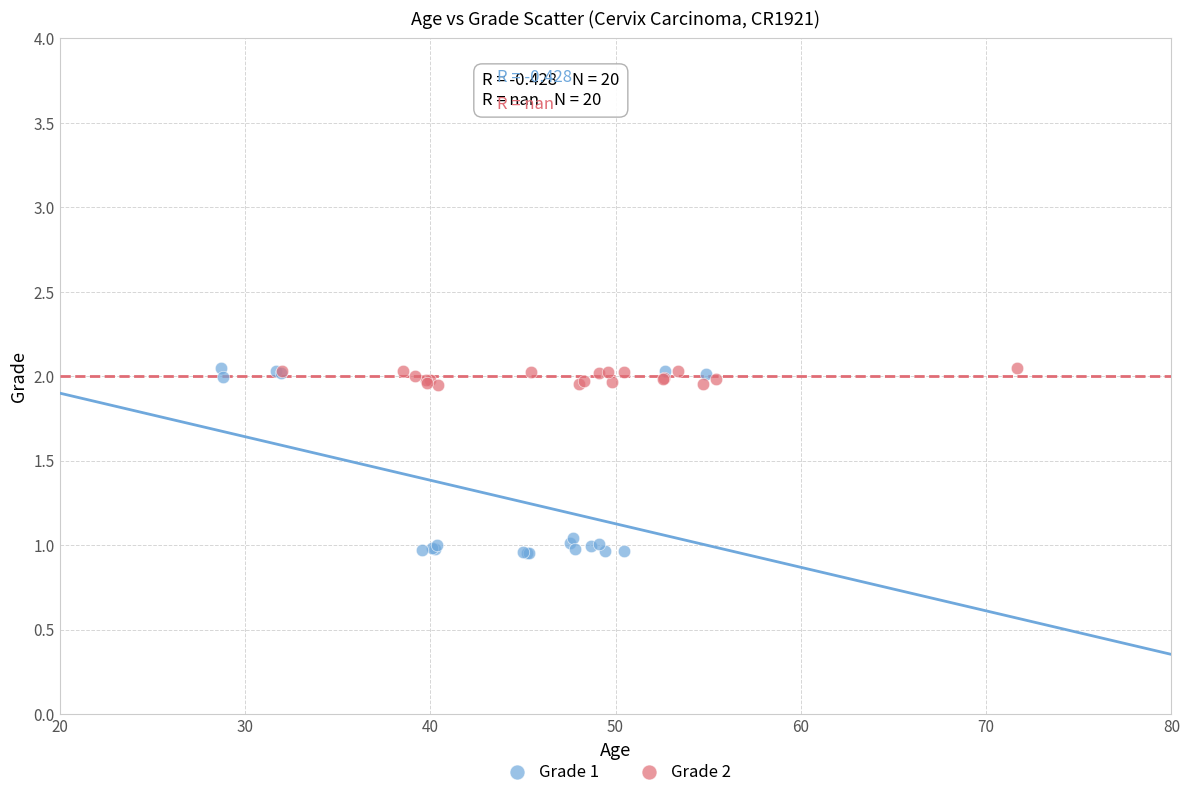

Which series contains the lowest Y value?

Grade 1